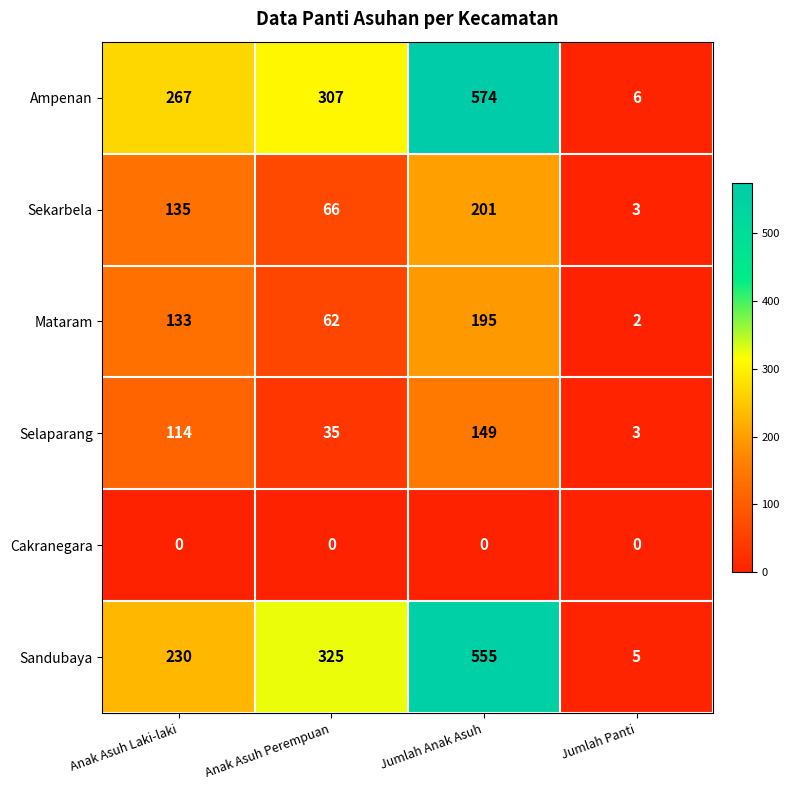

Reading left to right, extract all data points from this chart.

Ampenan: Anak Asuh Laki-laki=267	Anak Asuh Perempuan=307	Jumlah Anak Asuh=574	Jumlah Panti=6
Sekarbela: Anak Asuh Laki-laki=135	Anak Asuh Perempuan=66	Jumlah Anak Asuh=201	Jumlah Panti=3
Mataram: Anak Asuh Laki-laki=133	Anak Asuh Perempuan=62	Jumlah Anak Asuh=195	Jumlah Panti=2
Selaparang: Anak Asuh Laki-laki=114	Anak Asuh Perempuan=35	Jumlah Anak Asuh=149	Jumlah Panti=3
Cakranegara: Anak Asuh Laki-laki=0	Anak Asuh Perempuan=0	Jumlah Anak Asuh=0	Jumlah Panti=0
Sandubaya: Anak Asuh Laki-laki=230	Anak Asuh Perempuan=325	Jumlah Anak Asuh=555	Jumlah Panti=5